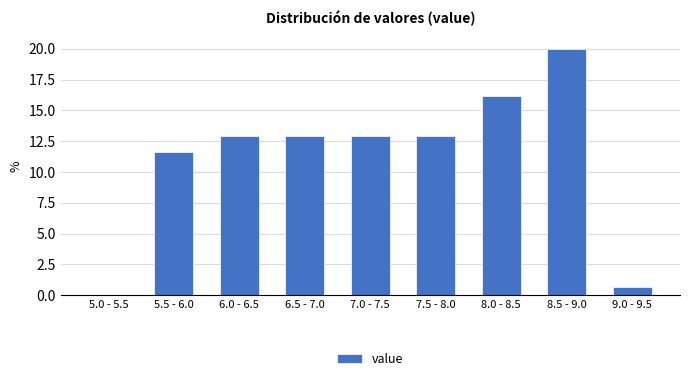

Reading left to right, what are all the values shown in this chart?

5.0 - 5.5=0.0	5.5 - 6.0=11.6	6.0 - 6.5=12.9	6.5 - 7.0=12.9	7.0 - 7.5=12.9	7.5 - 8.0=12.9	8.0 - 8.5=16.1	8.5 - 9.0=20.0	9.0 - 9.5=0.6